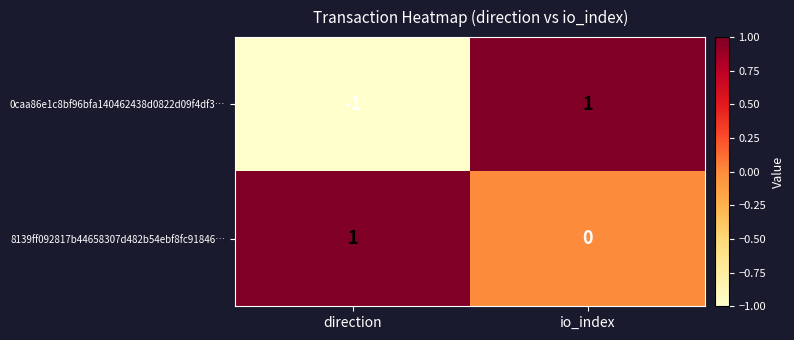

Which series has the largest total across all categories?

8139ff092817b44658307d482b54ebf8fc91846…